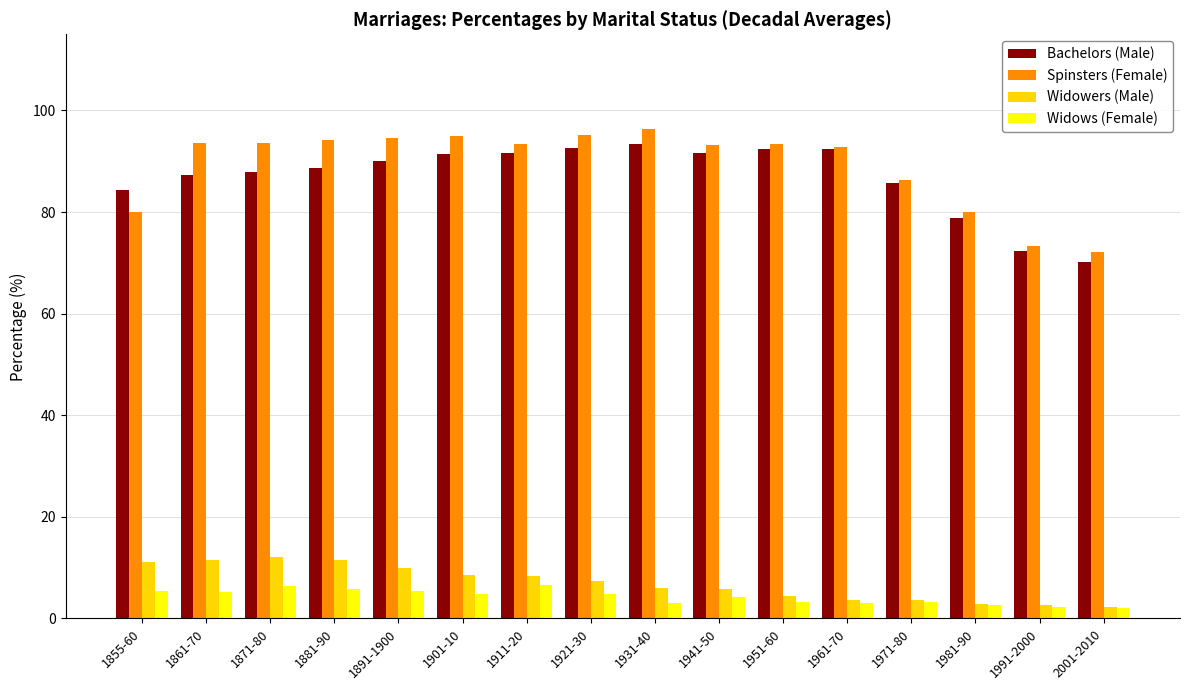

What is the value of the Spinsters (Female) bar at the 15th from the left?

73.3